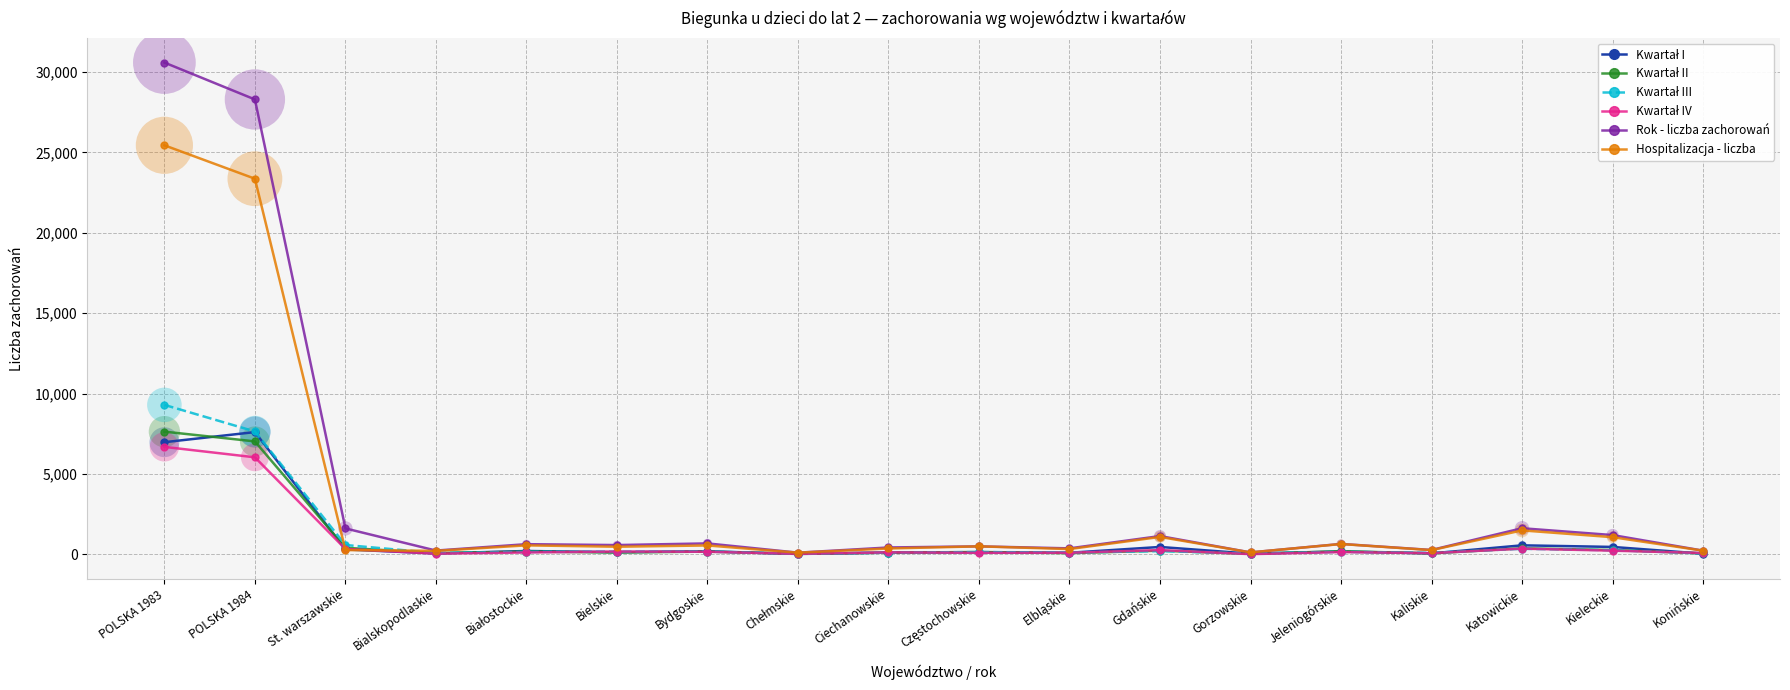

At which category is the sum across all series the highest?

POLSKA 1983